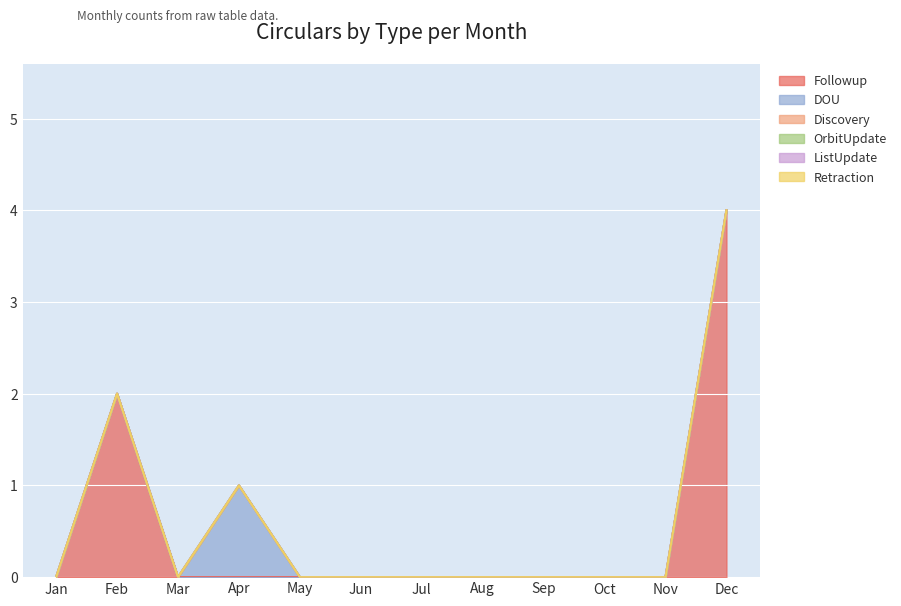

What are all the series names shown in the legend?

Followup, DOU, Discovery, OrbitUpdate, ListUpdate, Retraction